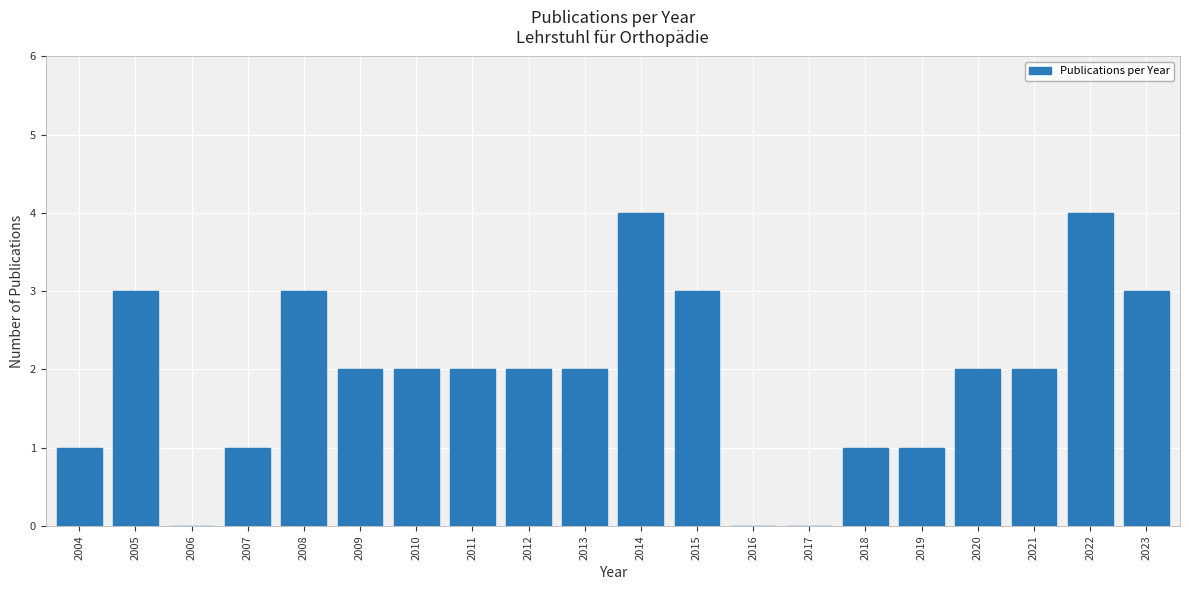

What is the sum of the values at 2014 and 2007?

5